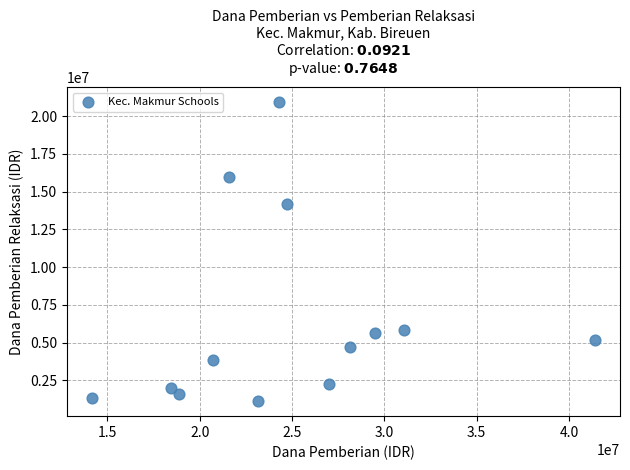

What is the range of Y values (max minus min)?

19800000